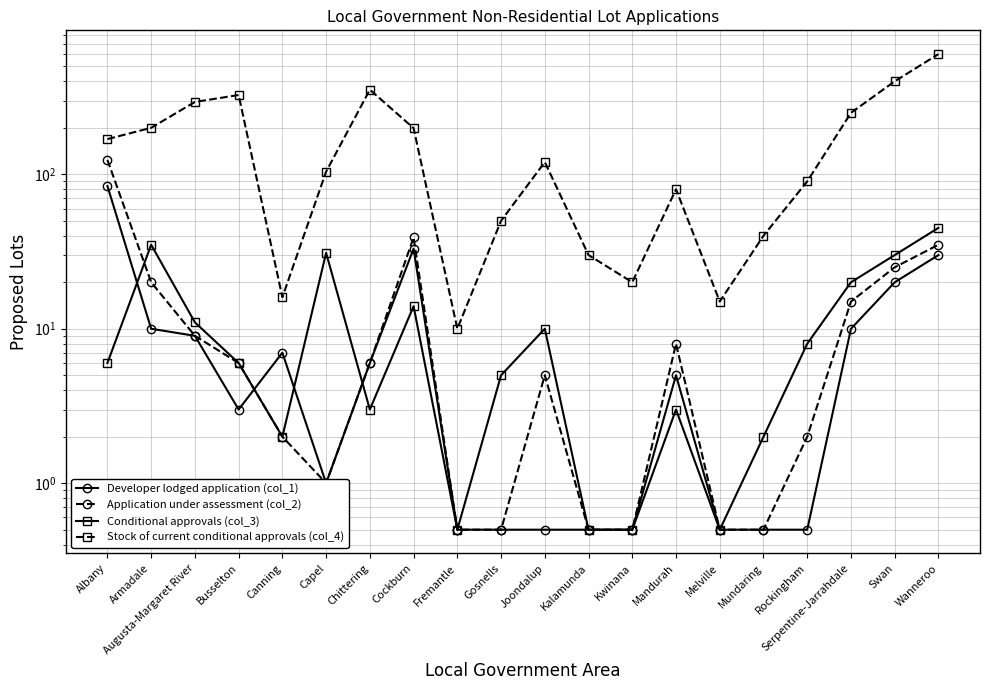

At which label is Developer lodged application (col_1) closest to 42?

Cockburn